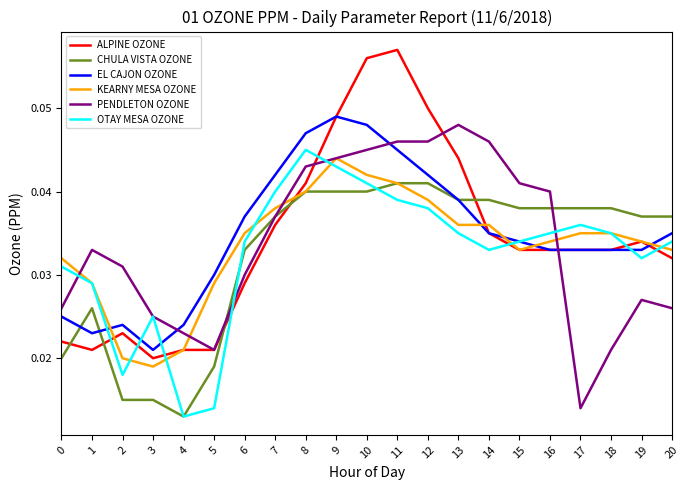

Which series ends up on top after the final intersection of EL CAJON OZONE and PENDLETON OZONE?

EL CAJON OZONE